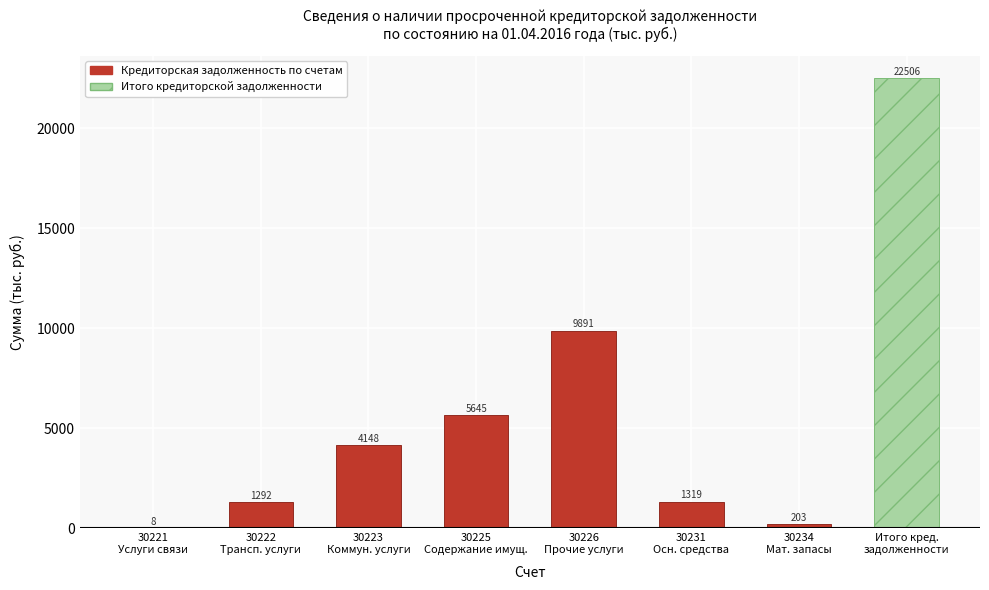

What is the ratio of the value at 30226
Прочие услуги to the value at 30223
Коммун. услуги?

2.4